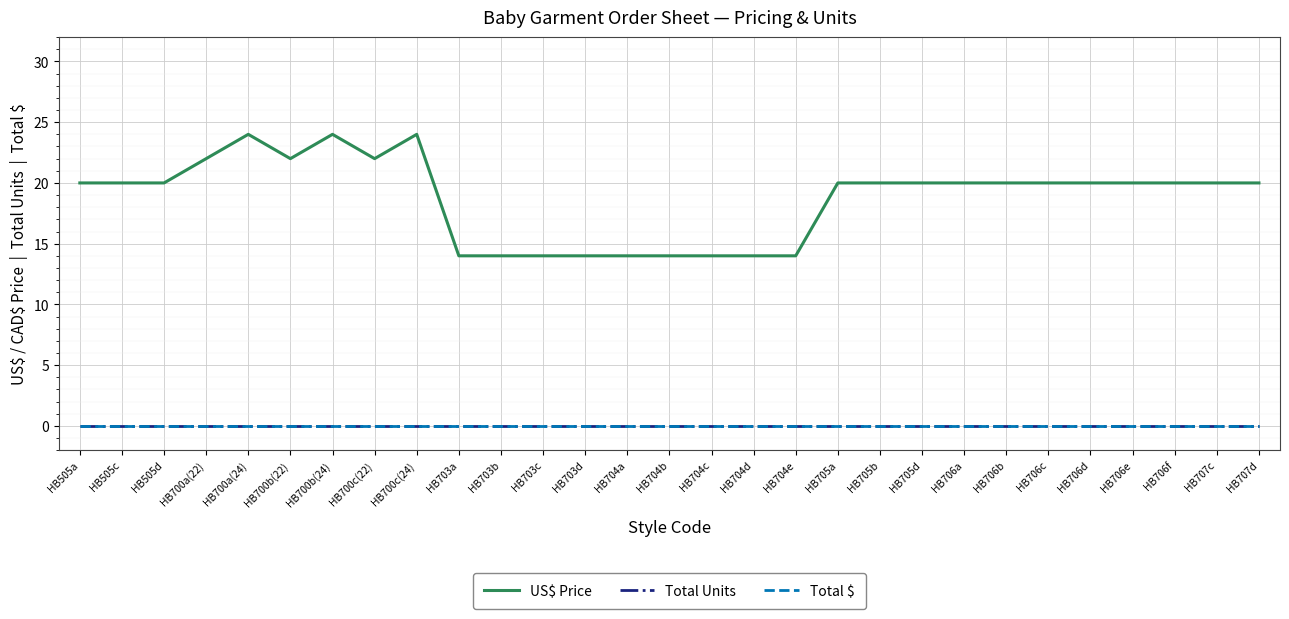

Where is Total $ nearest to the value 0?

HB505a